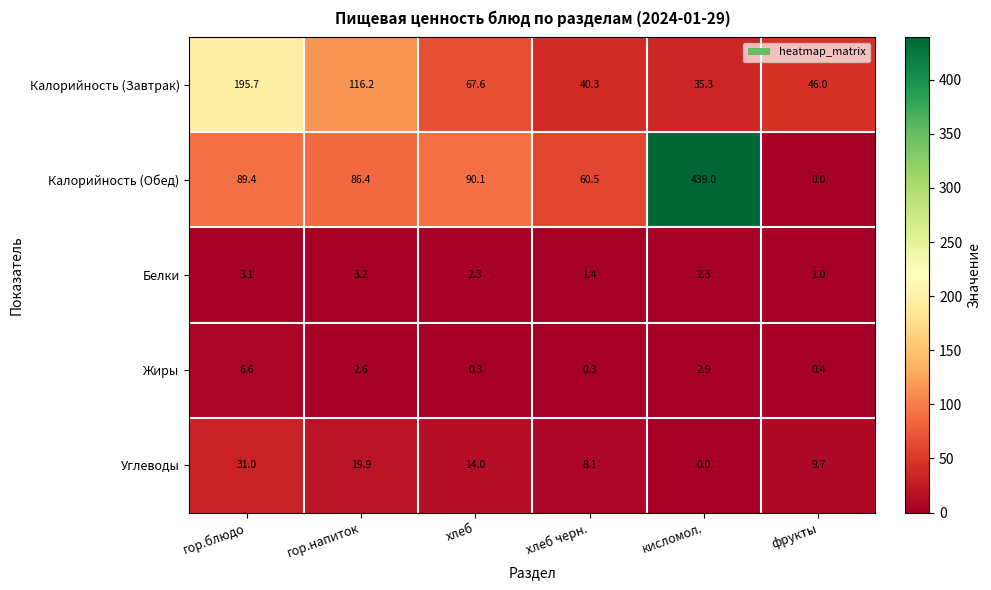

True or false: Калорийность (Обед) has a value of 89.4 at гор.блюдо.

True